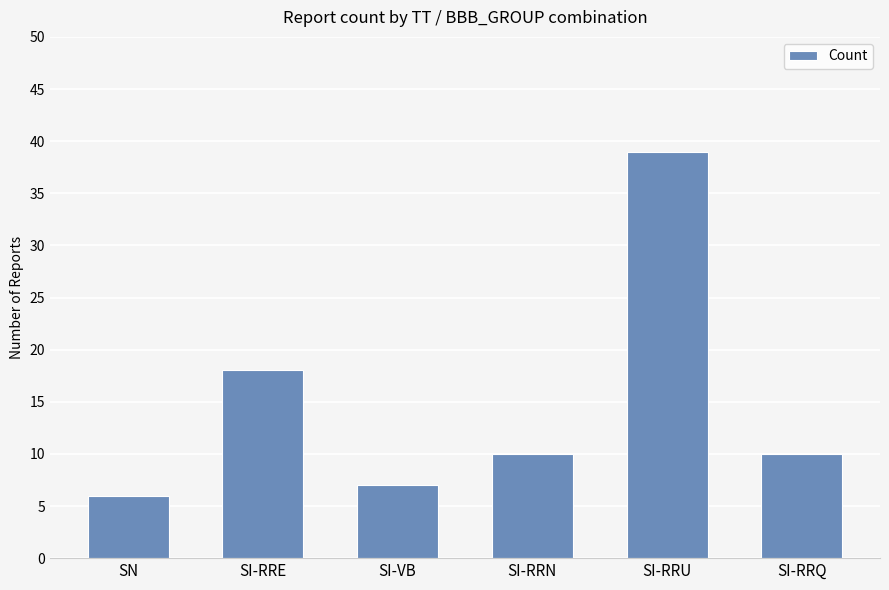

Where does the data first go above 10?

SI-RRE